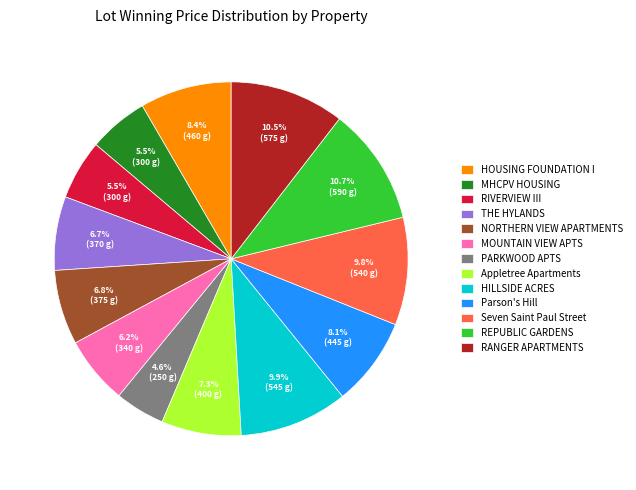

True or false: THE HYLANDS accounts for 13% of the total.

False